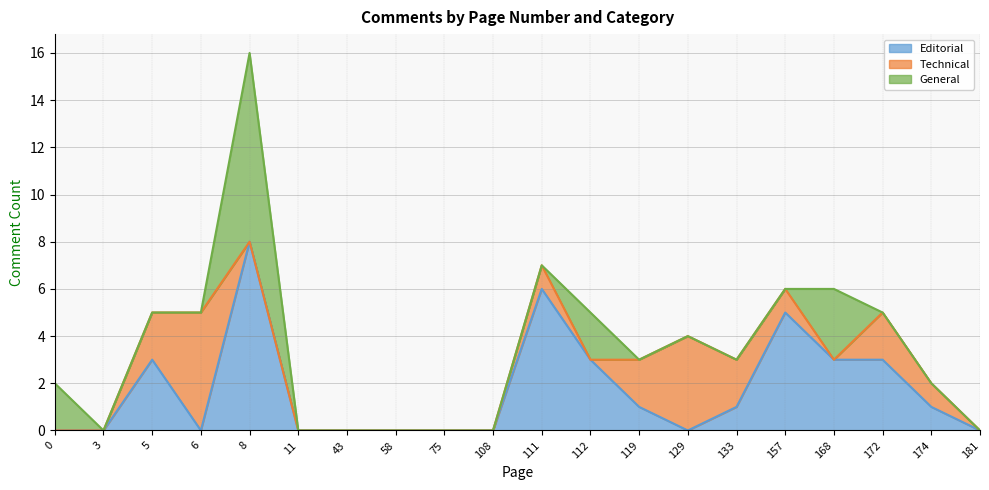

What is the sum of all Editorial values?

34